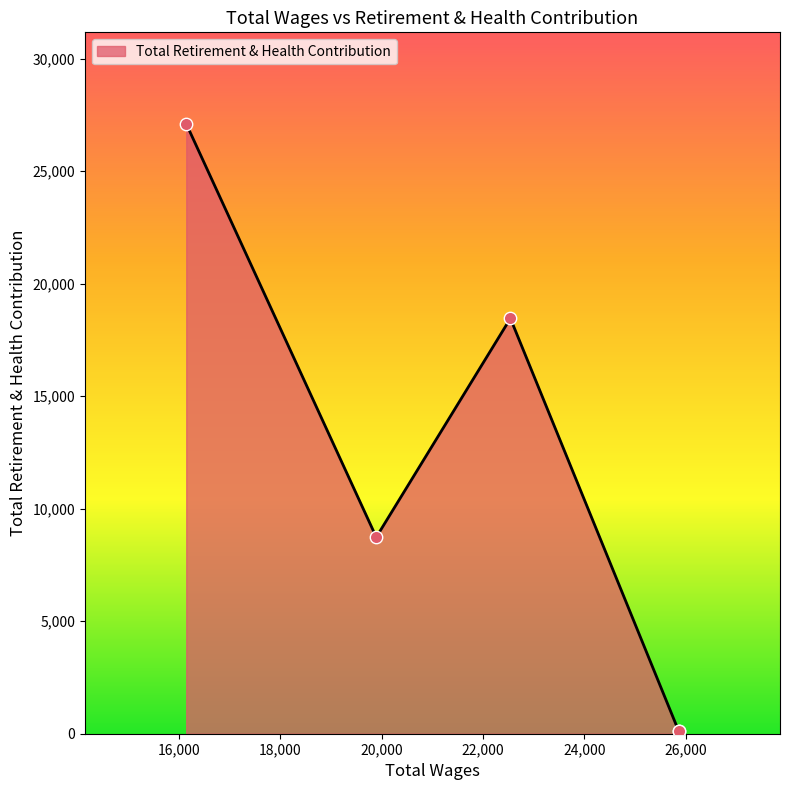

Which has a higher value, 25860.0 or 19893.0?

19893.0